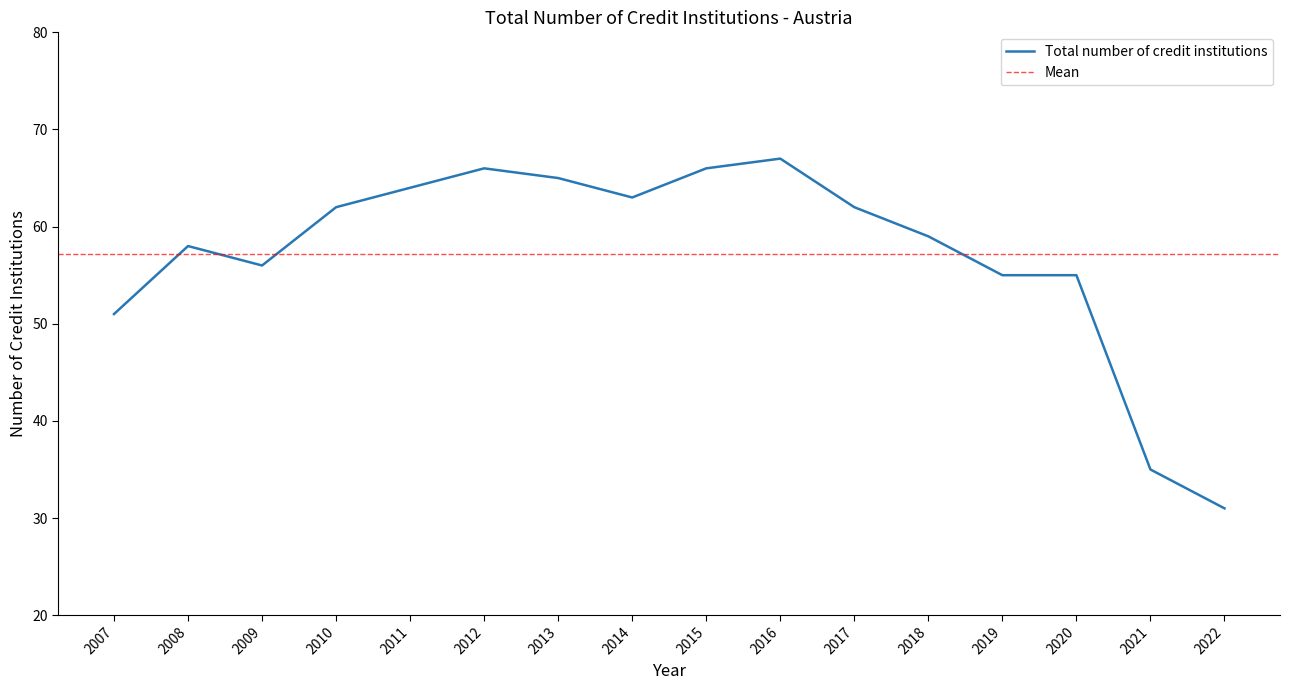

What is the difference between the maximum and minimum values?

36